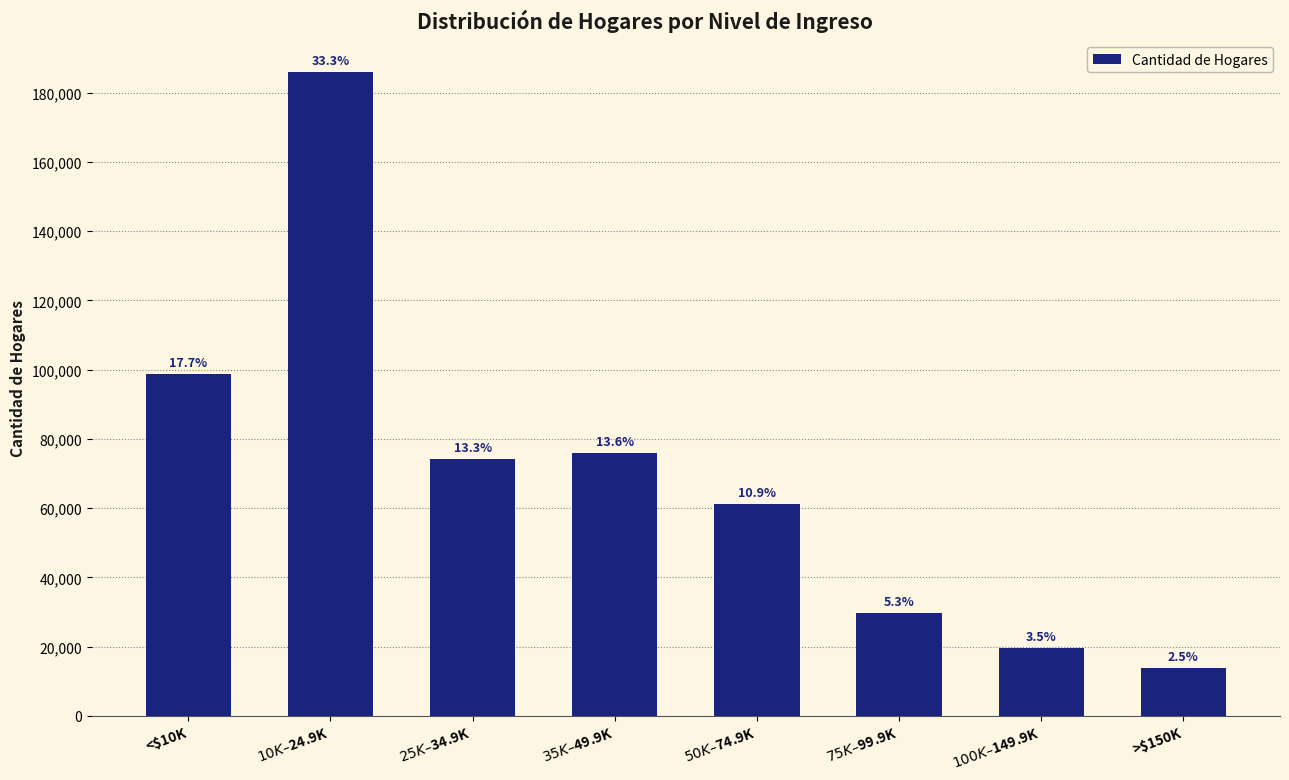

Does the chart contain stacked bars?

No